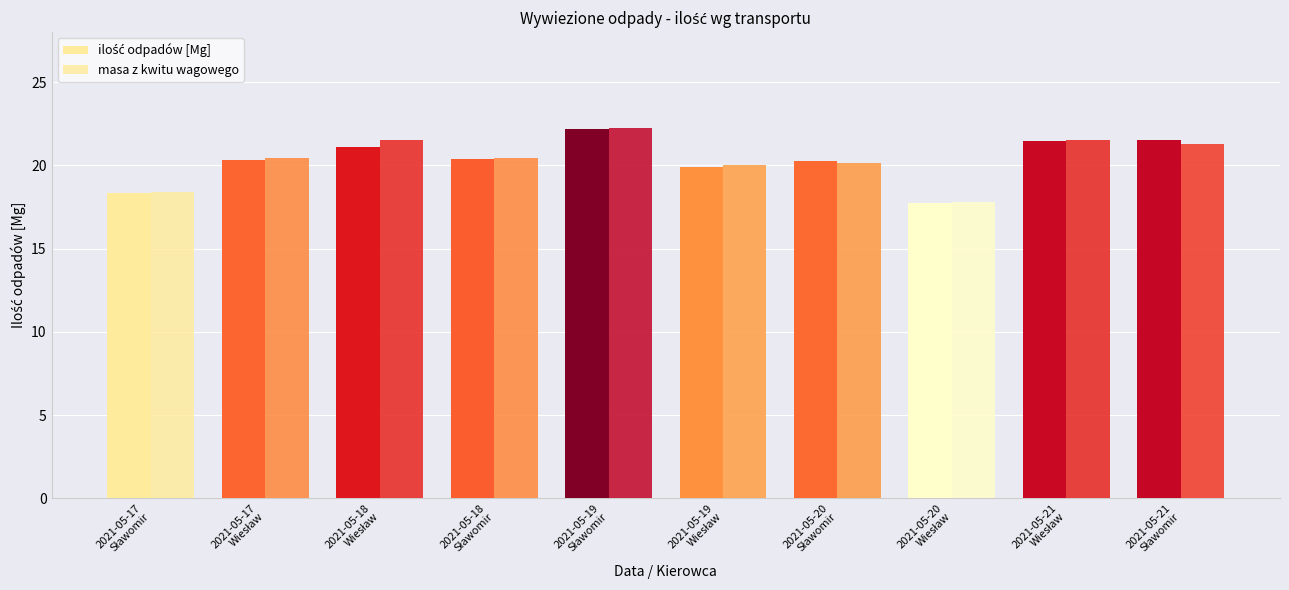

What is the sum of the masa z kwitu wagowego values at 2021-05-21
Wiesław and 2021-05-20
Sławomir?

41.7